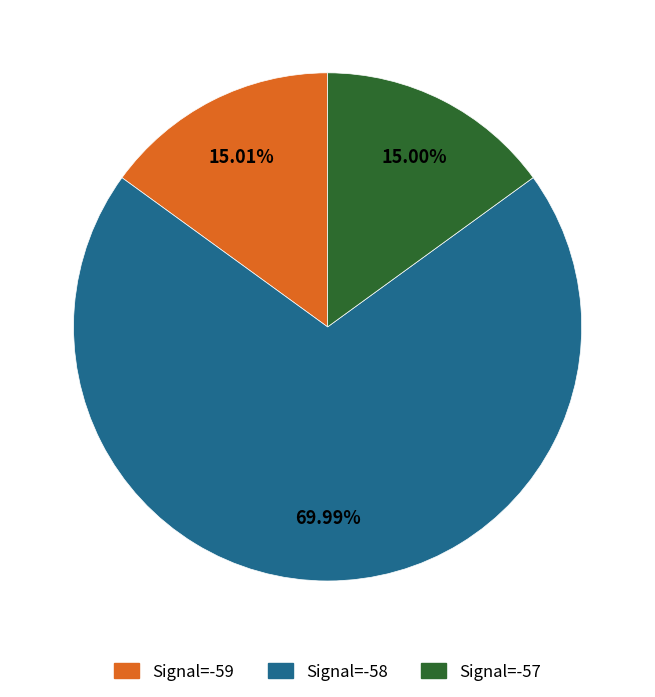

Does any single category account for the majority?

Yes